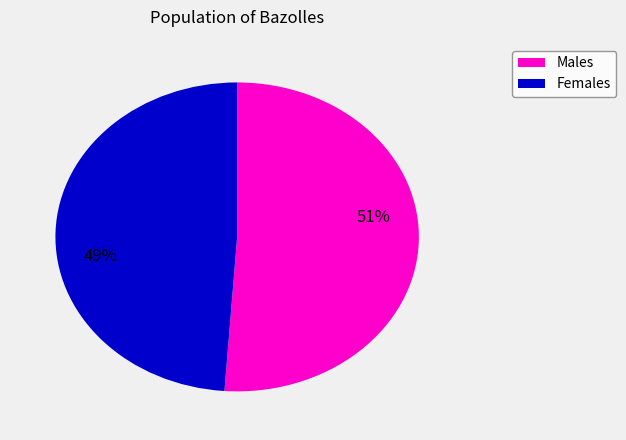

To the nearest percent, what is the average slice percentage?

50%